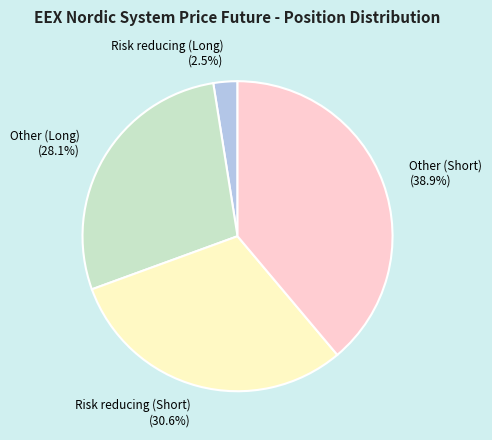

To the nearest percent, what is the combined percentage of Other (Short) and Risk reducing (Long)?

41%